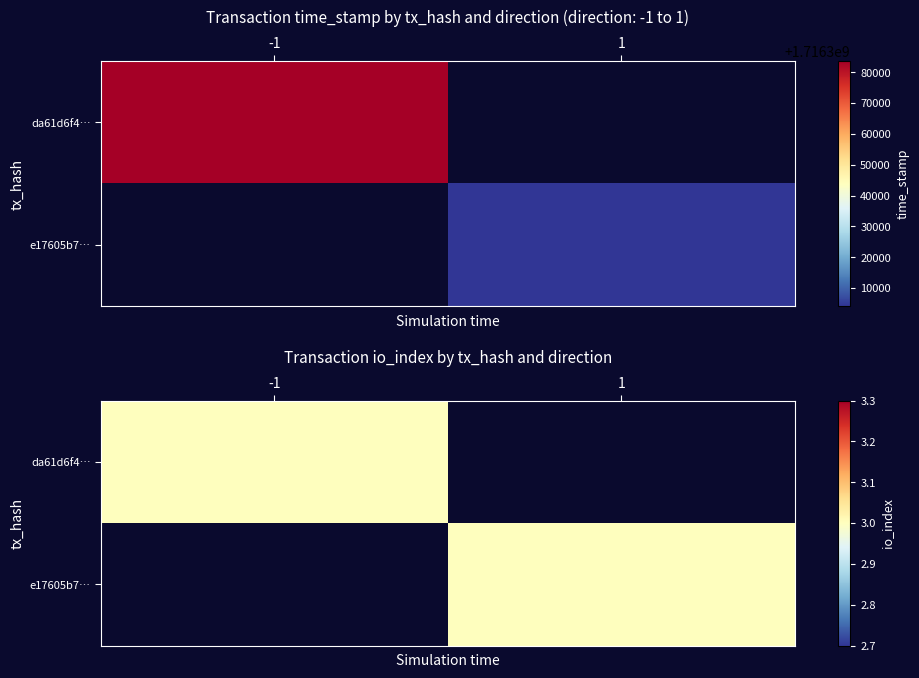

Reading right to left, what are all the values shown in this chart?

da61d6f4b1db0c23badff5d7bc764f129b87c44: 1716383591	-1
e17605b706355568f5d558c5bc5702ac0b6d179: 1716304153	1